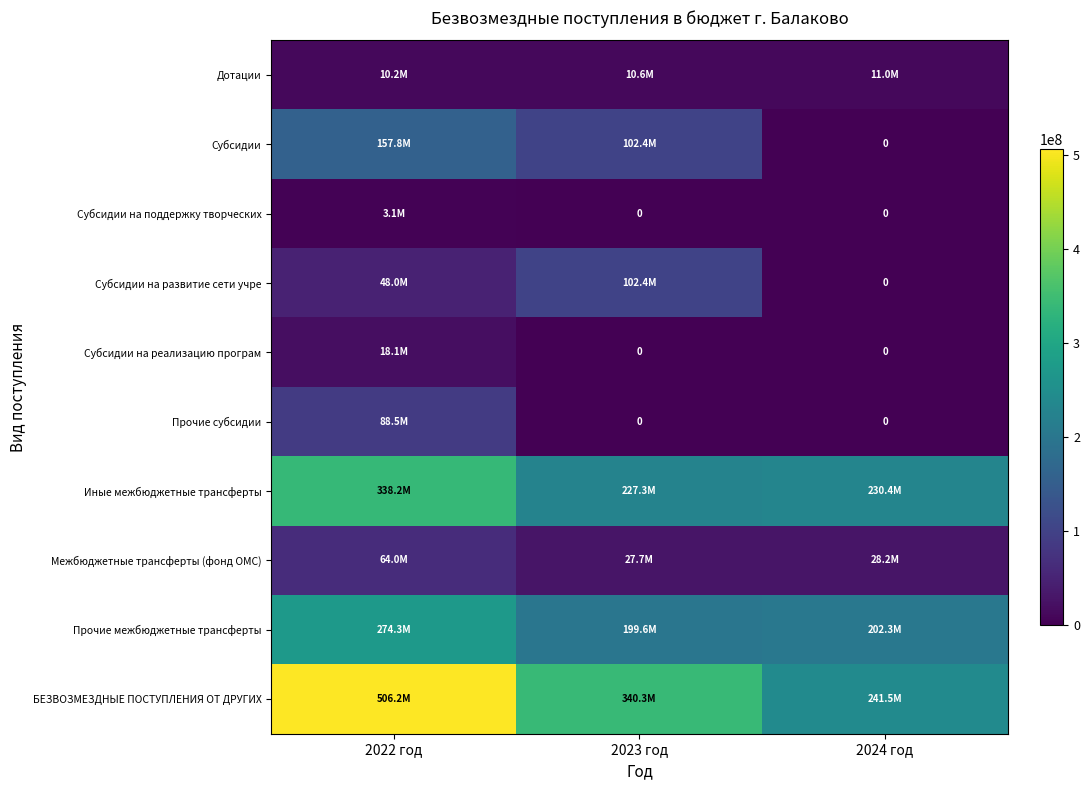

List the labels in order of Субсидии value, smallest first.

2024 год, 2023 год, 2022 год